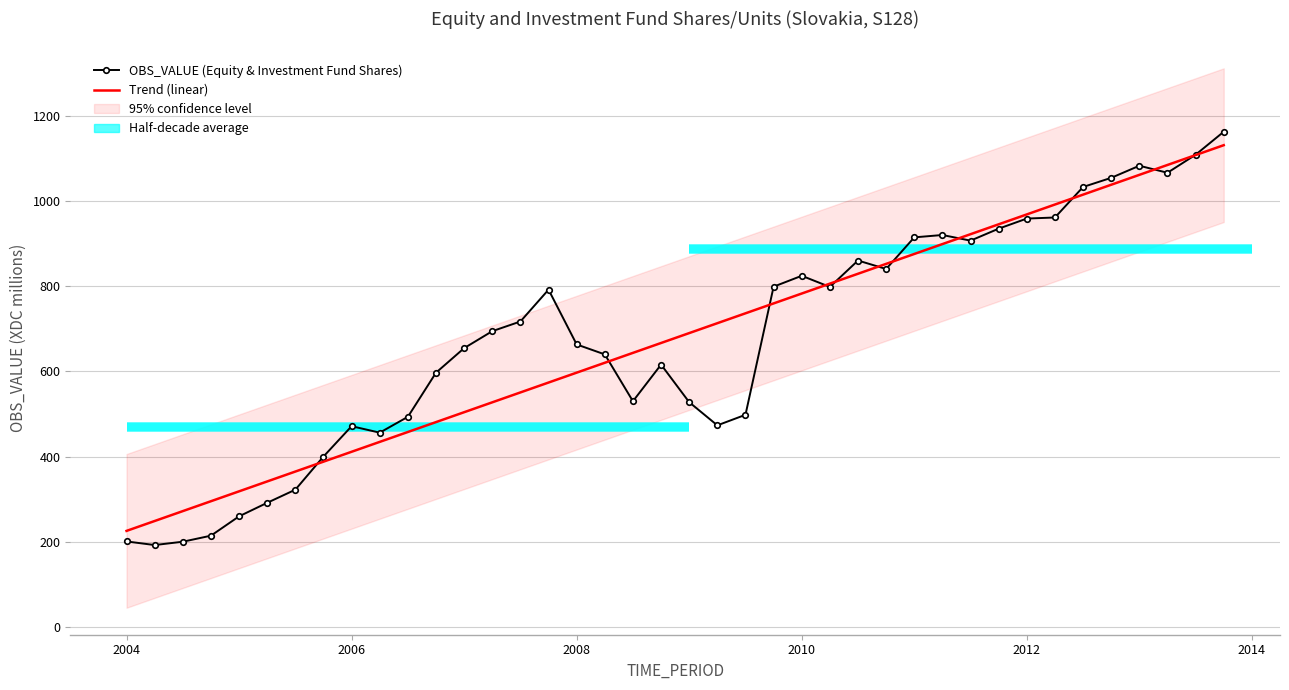

What is the greatest value displayed?

1163.1